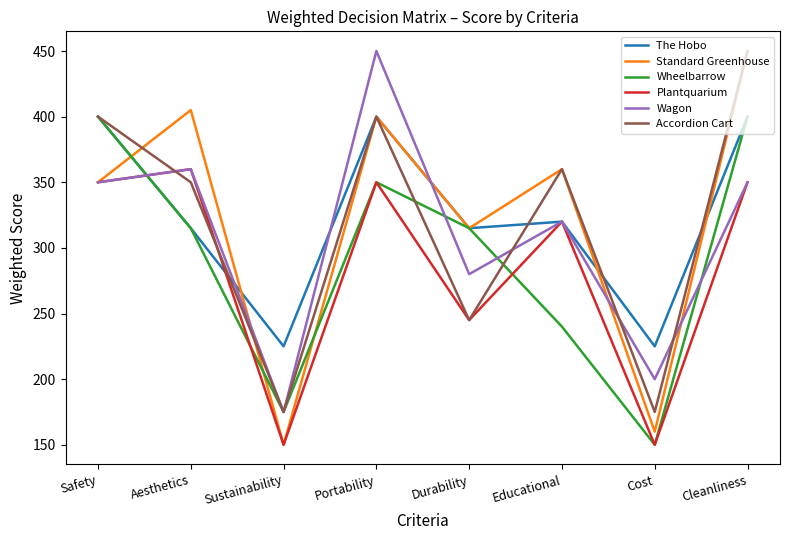

At which category does Accordion Cart reach its first local peak?

Portability